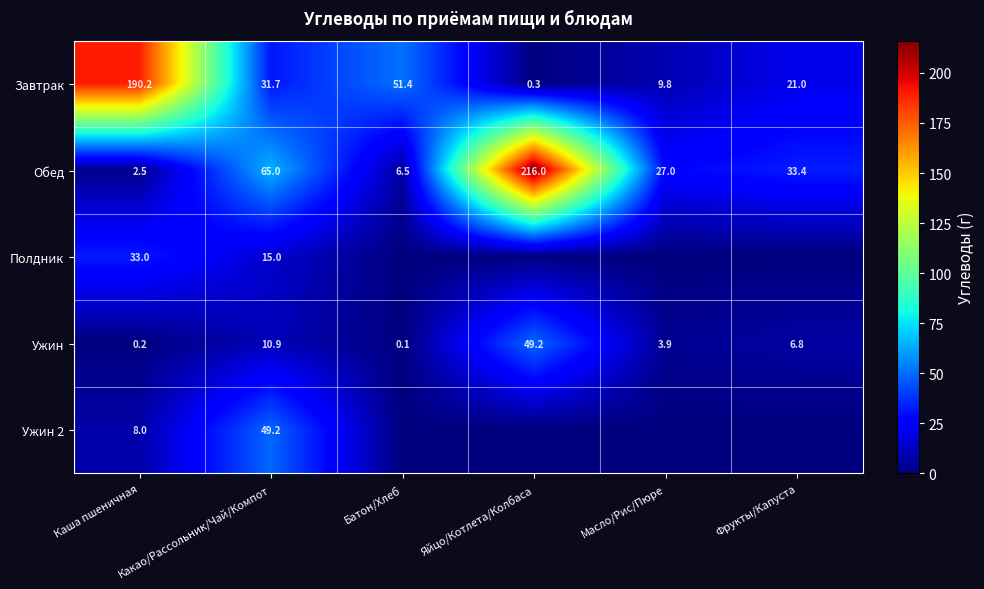

List the labels in order of Завтрак value, smallest first.

Яйцо/Котлета/Колбаса, Масло/Рис/Пюре, Фрукты/Капуста, Какао/Рассольник/Чай/Компот, Батон/Хлеб, Каша пшеничная